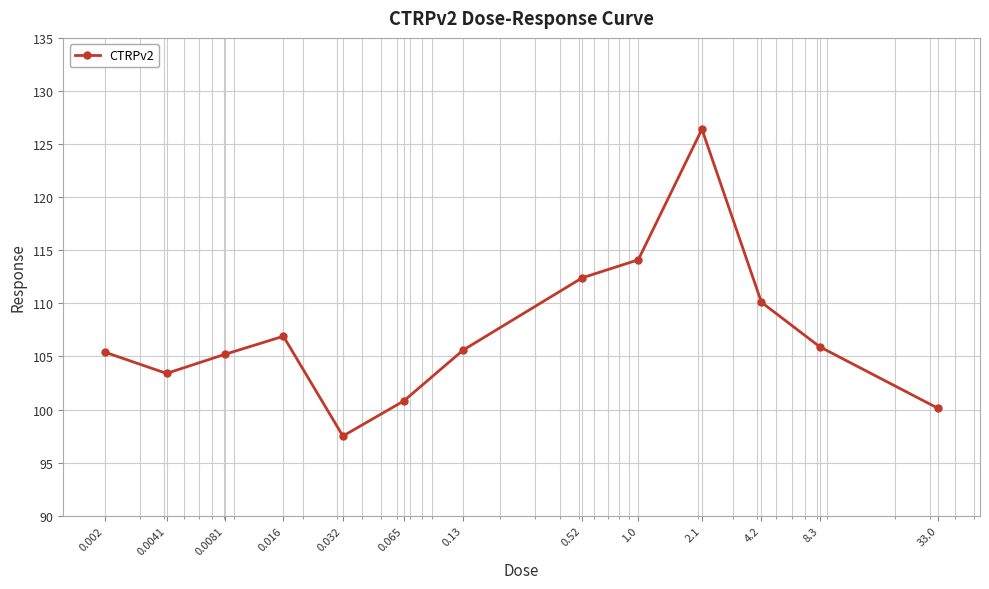

How many values are below 105?

4